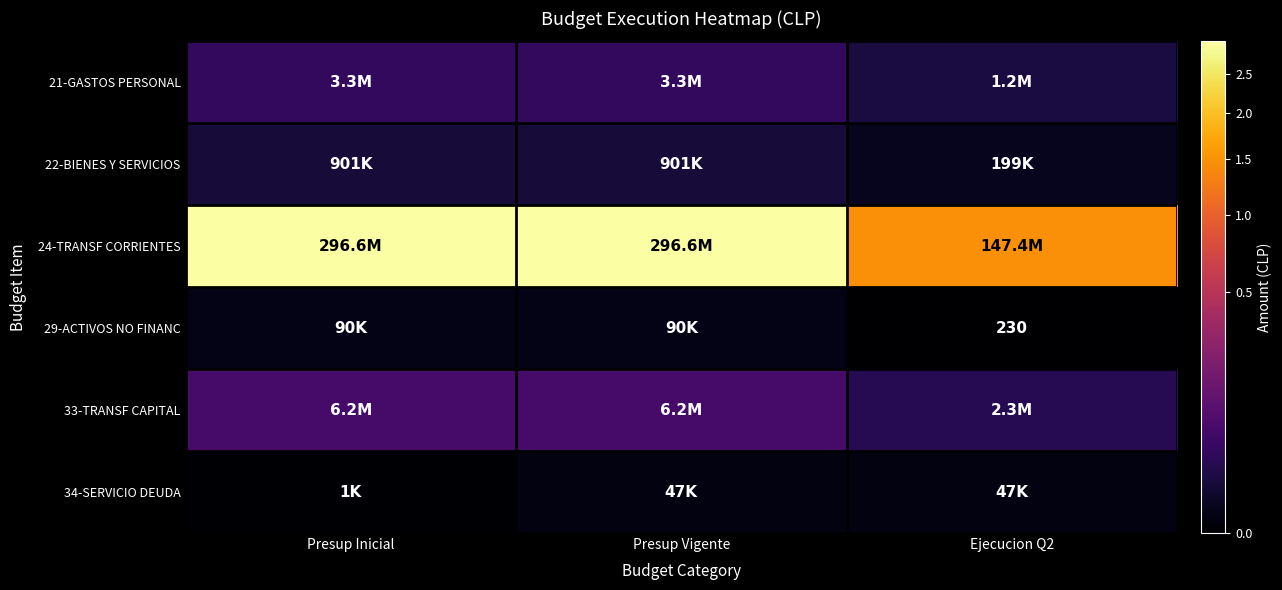

Read the 21-GASTOS PERSONAL value at Presup Inicial.

3251513